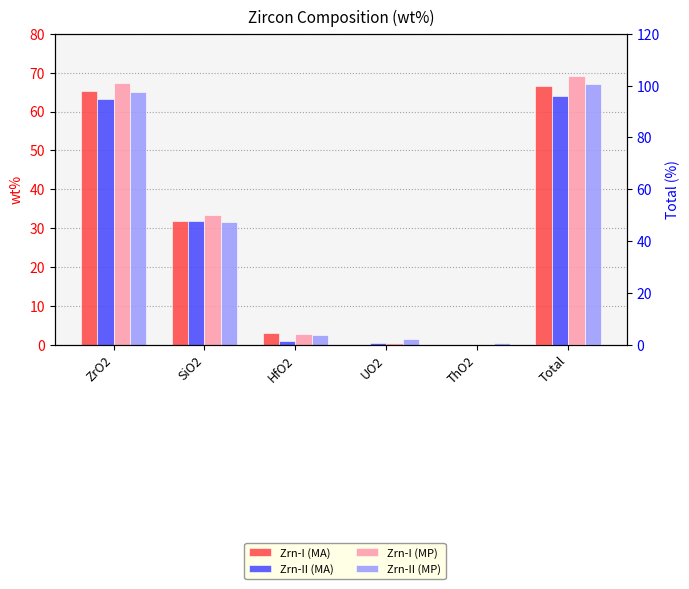

At ThO2, list the series in order from smallest to largest.

Zrn-I (MA), Zrn-II (MA), Zrn-I (MP), Zrn-II (MP)